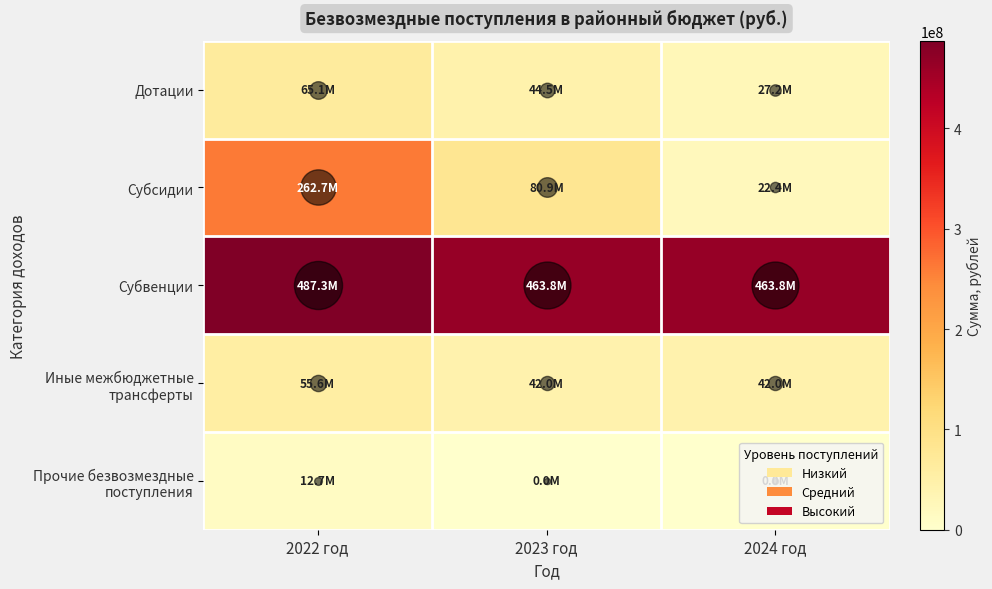

What is the maximum value shown in the chart?

487286693.7